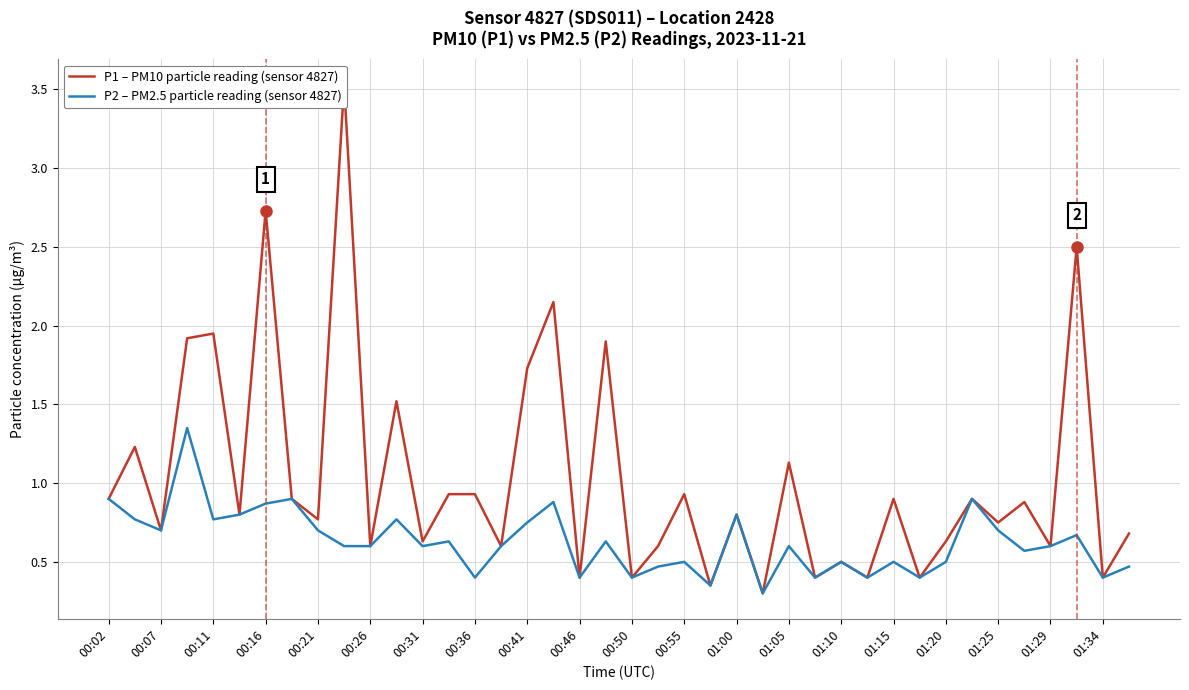

True or false: P2 – PM2.5 particle reading (sensor 4827) has a value of 0.4 at 01:34.

True